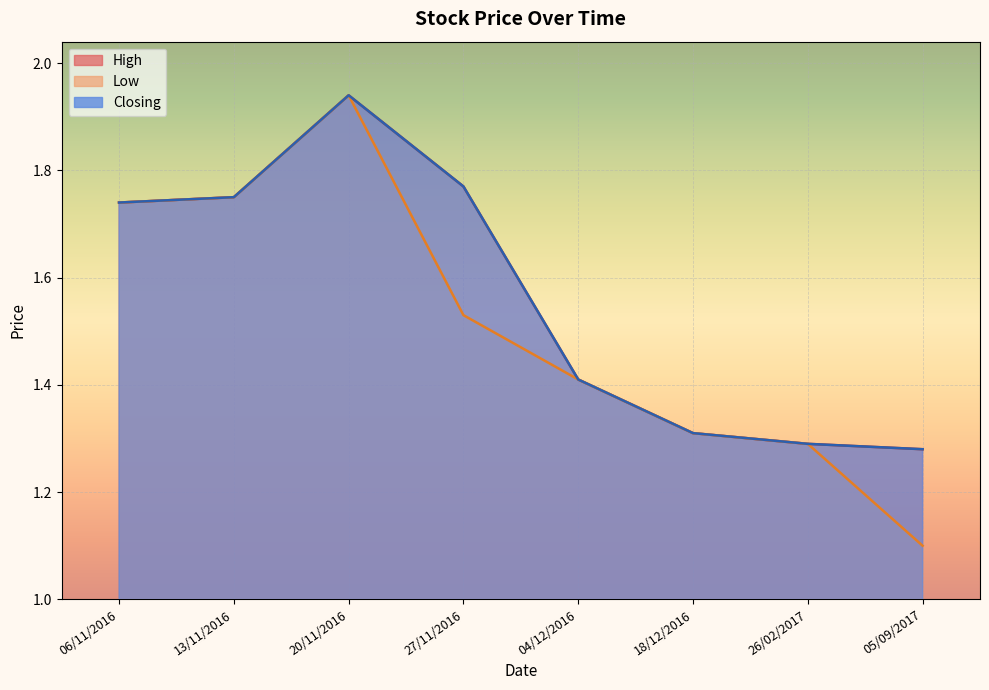

Which series has the largest range (max minus min)?

Low